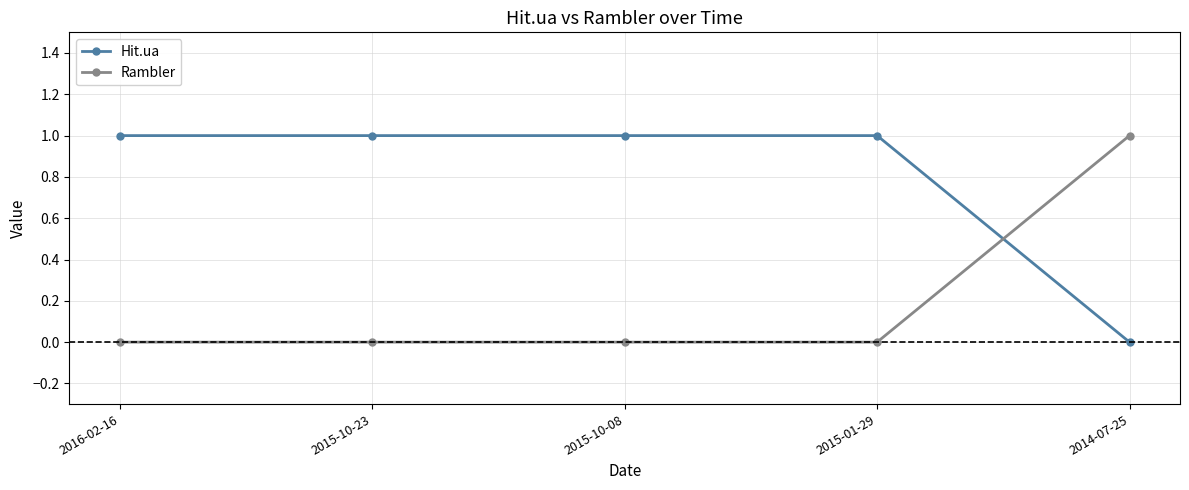

How many data points does each series have?

5